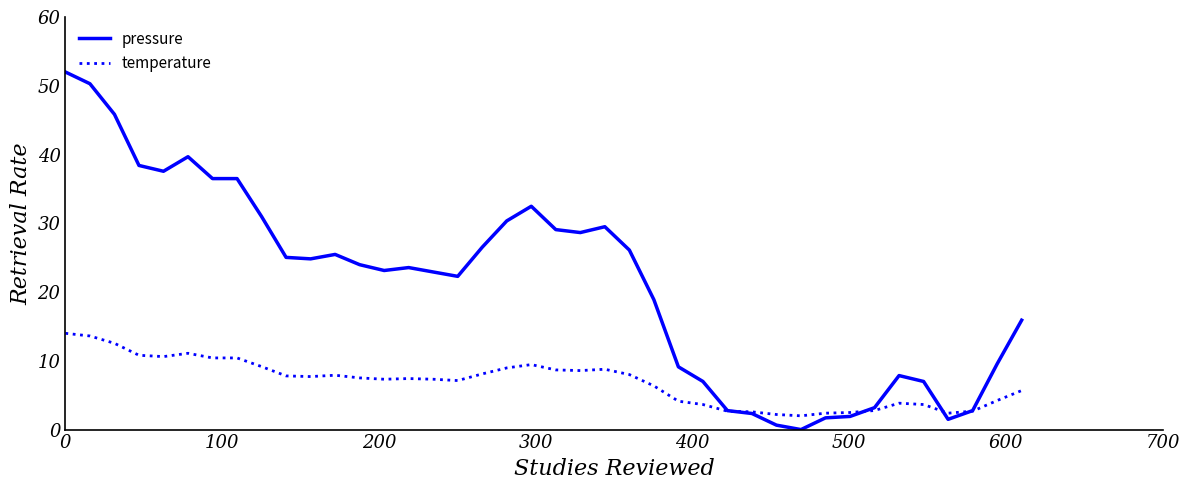

List the series in order of their overall mean, lowest first.

temperature, pressure